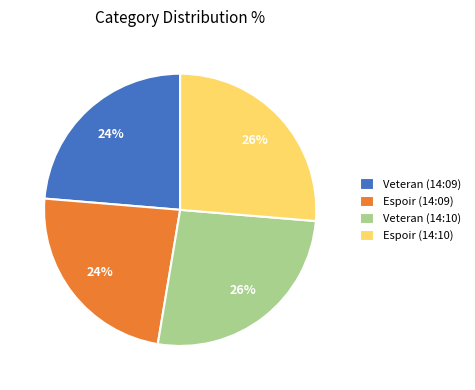

True or false: Veteran (14:10) accounts for 26% of the total.

True